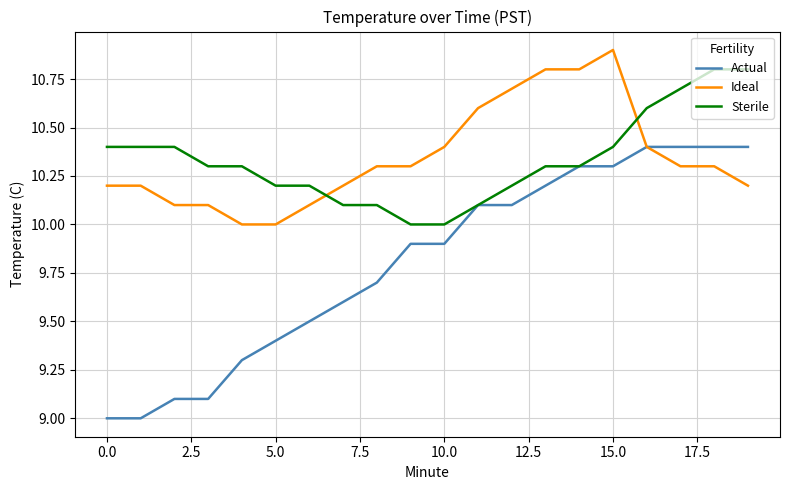

Which series has the widest spread of values?

Actual